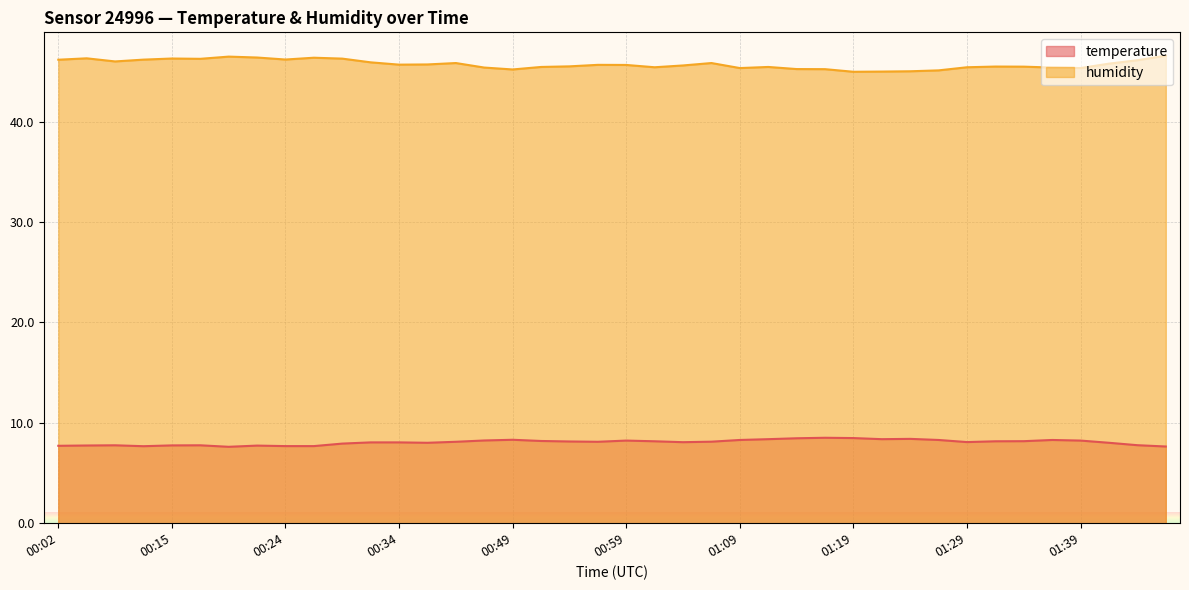

Rank the series by their average value, from lowest to highest.

temperature, humidity